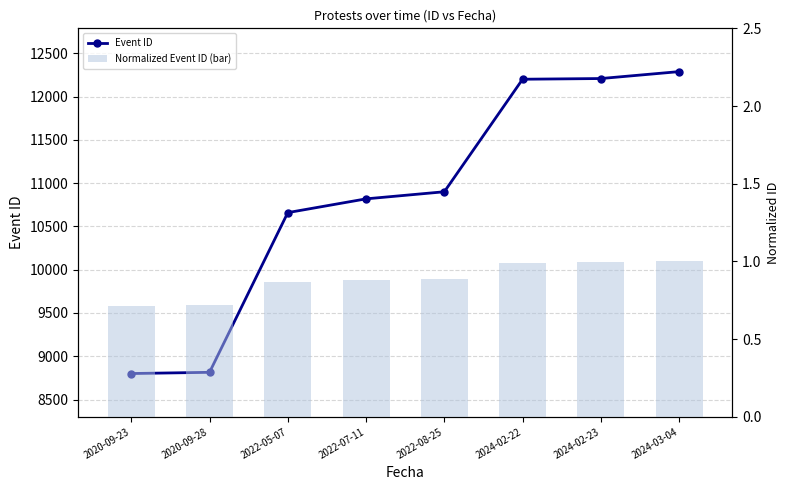

What is the sum of the Event ID values at 2024-02-23 and 2022-05-07?

22867.0